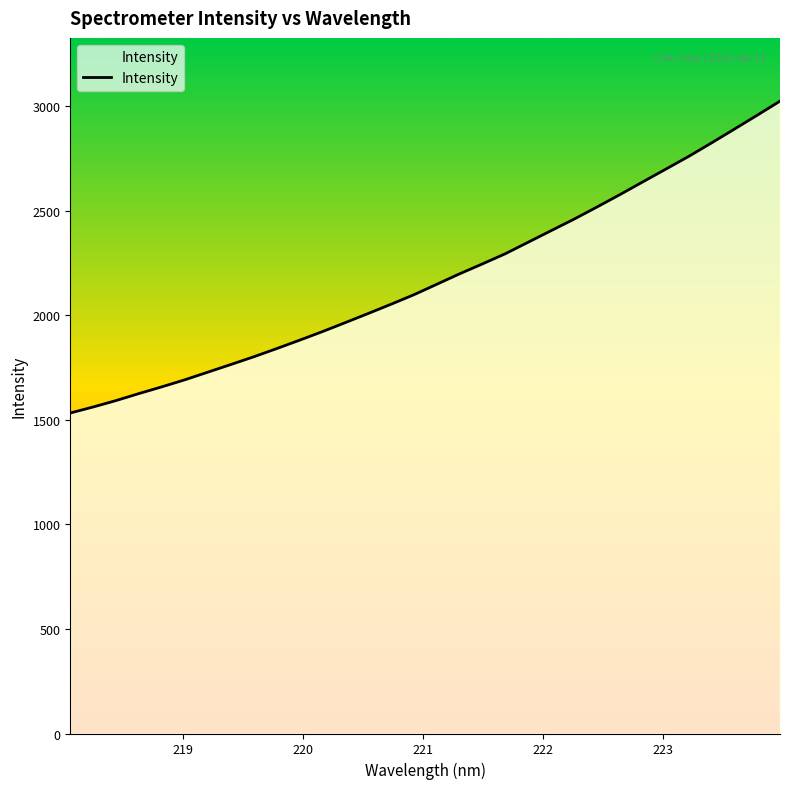

What is the greatest value displayed?

3023.6